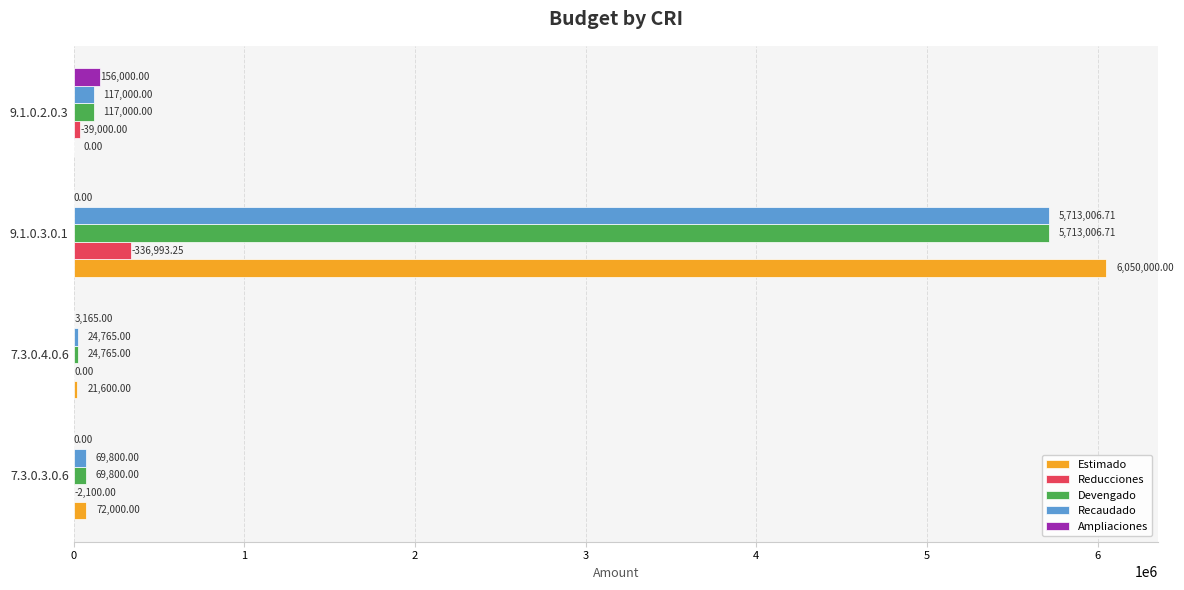

Which series changed the most between 7.3.0.4.0.6 and 9.1.0.3.0.1?

Estimado